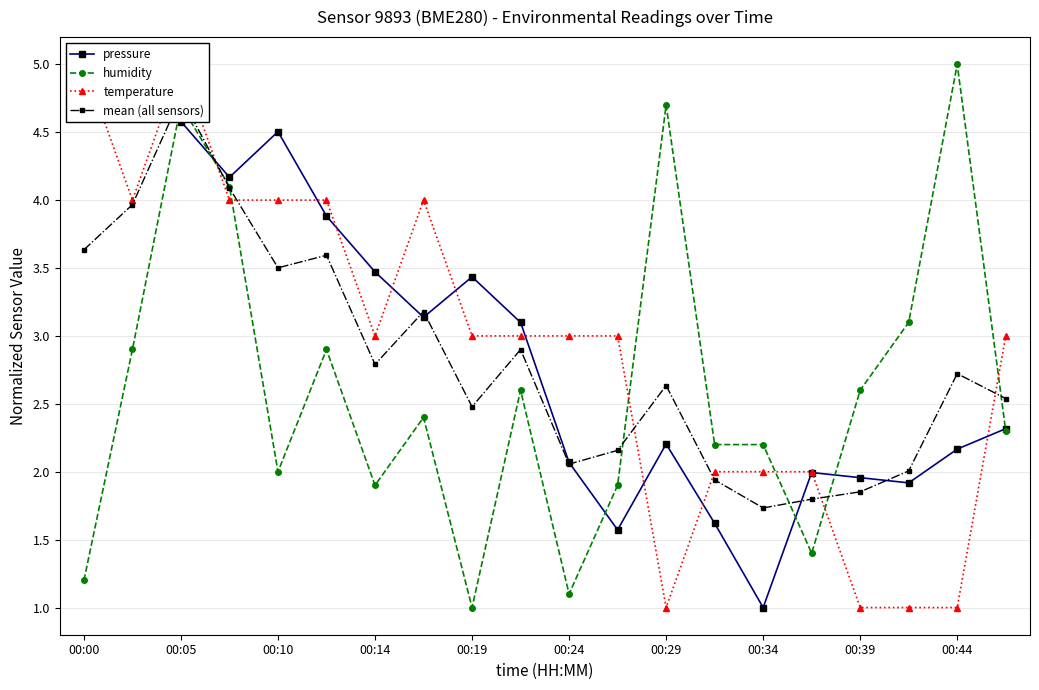

List the series in order of their peak value, highest first.

pressure, humidity, temperature, mean (all sensors)